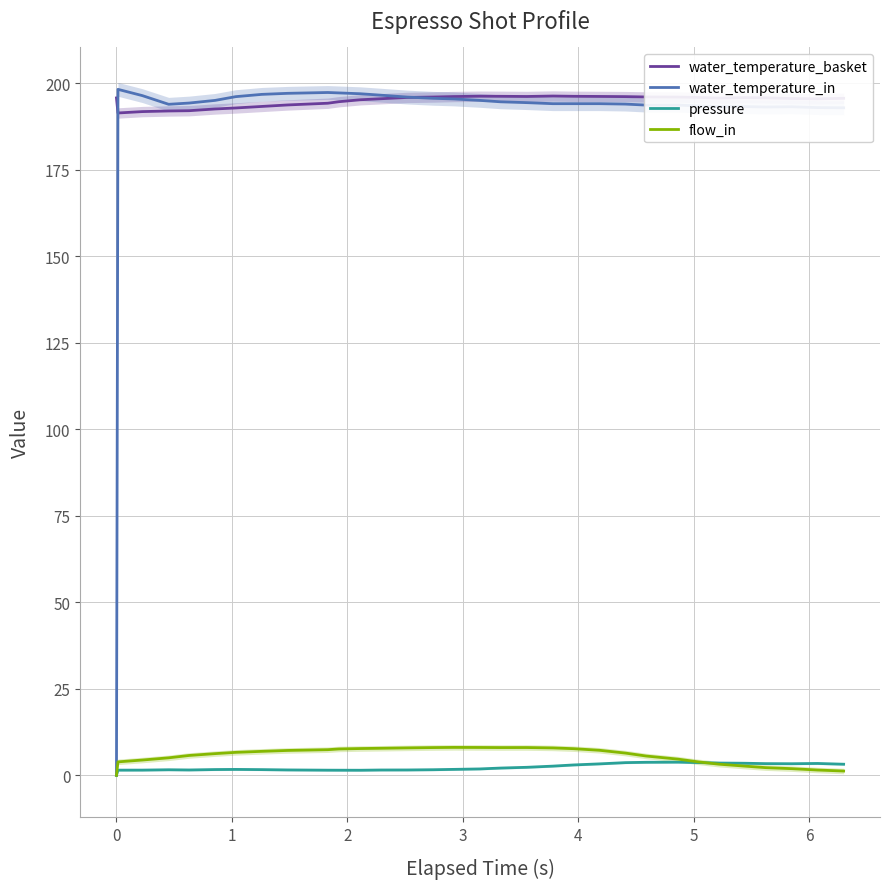

How many data points does each series have?

32